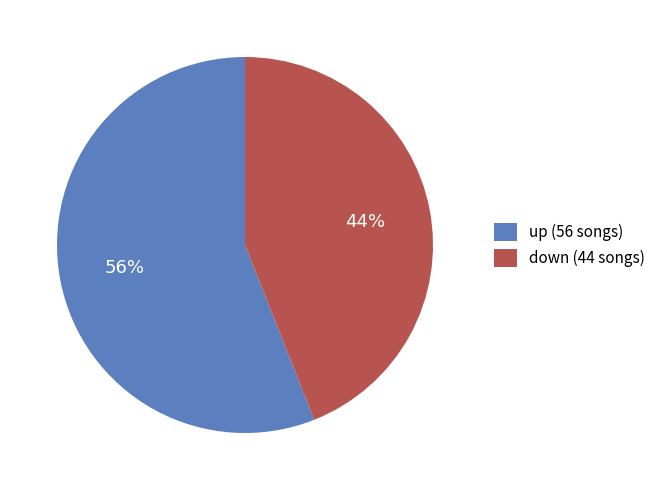

Between down and up, which is larger?

up